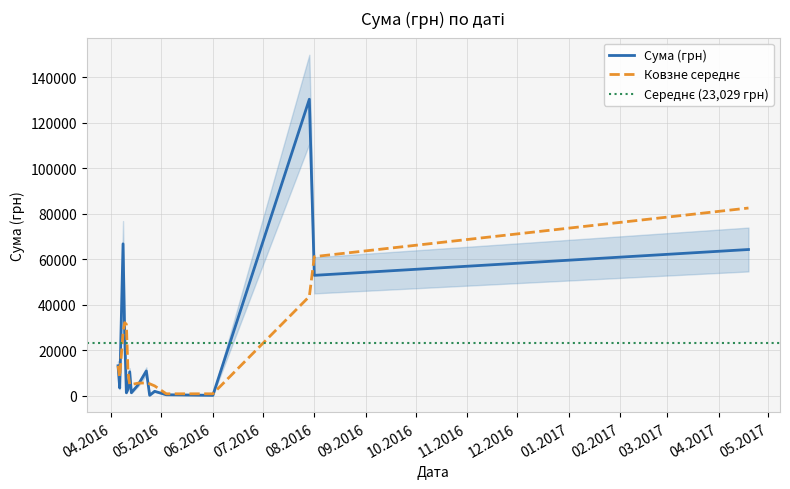

What is the label of the 34th point from the left?

08.04.2016